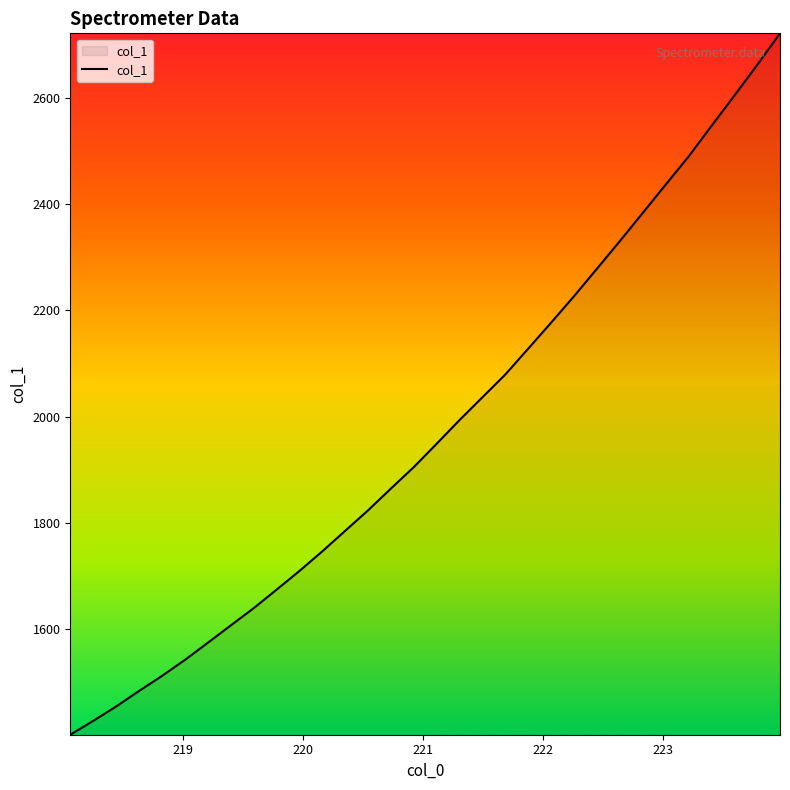

What is the smallest value displayed?

1402.0